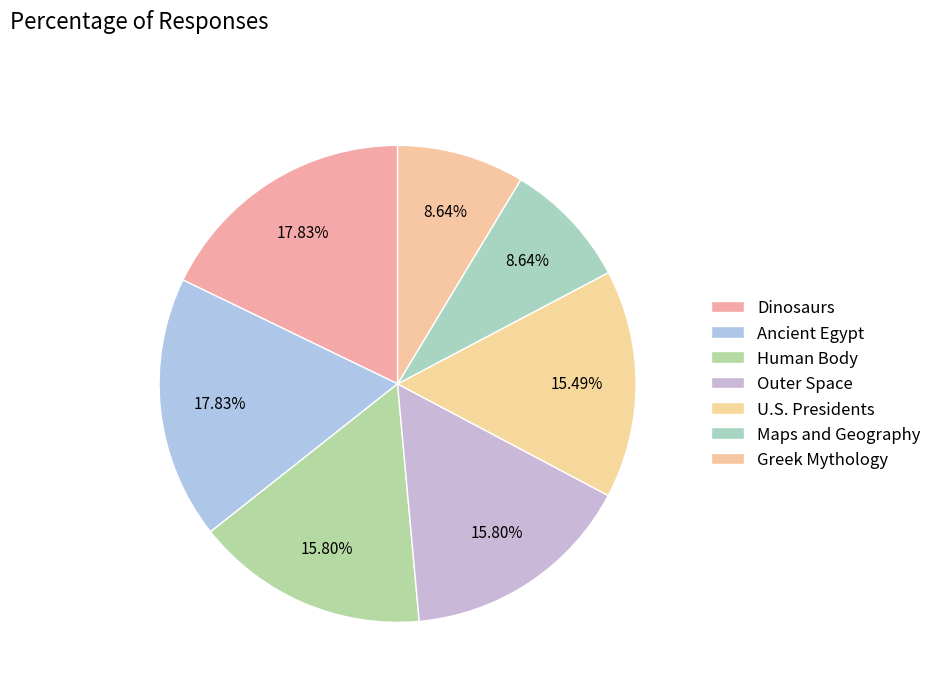

What is the largest slice in the pie chart?

Dinosaurs